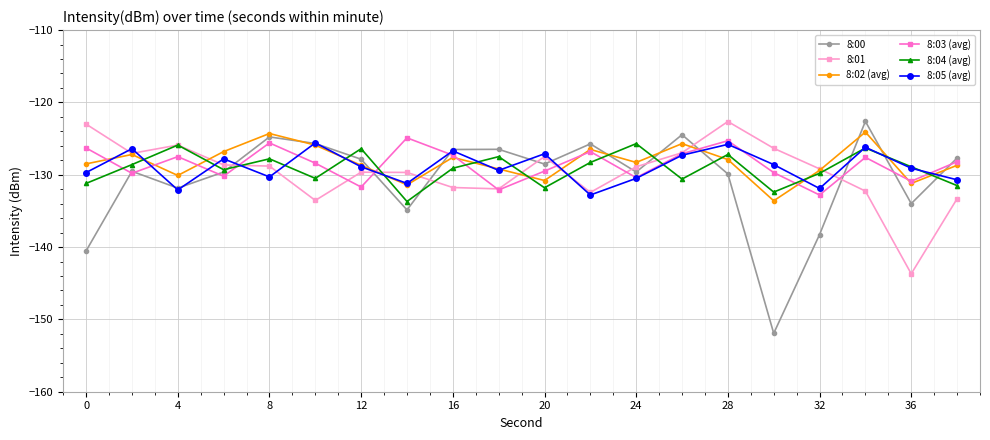

What is the value of the 8:00 point at the 1st from the left?

-140.5